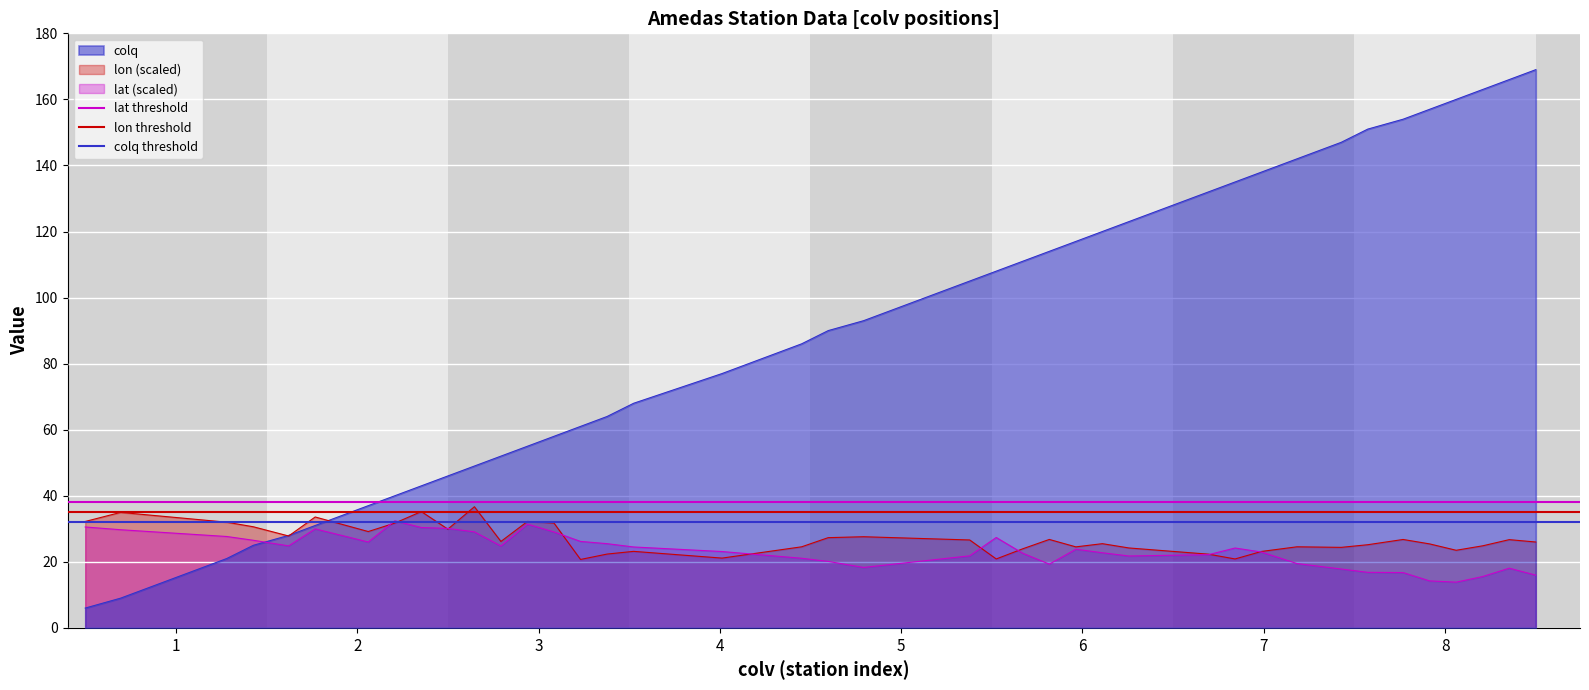

At which label is colq threshold closest to 32?

1